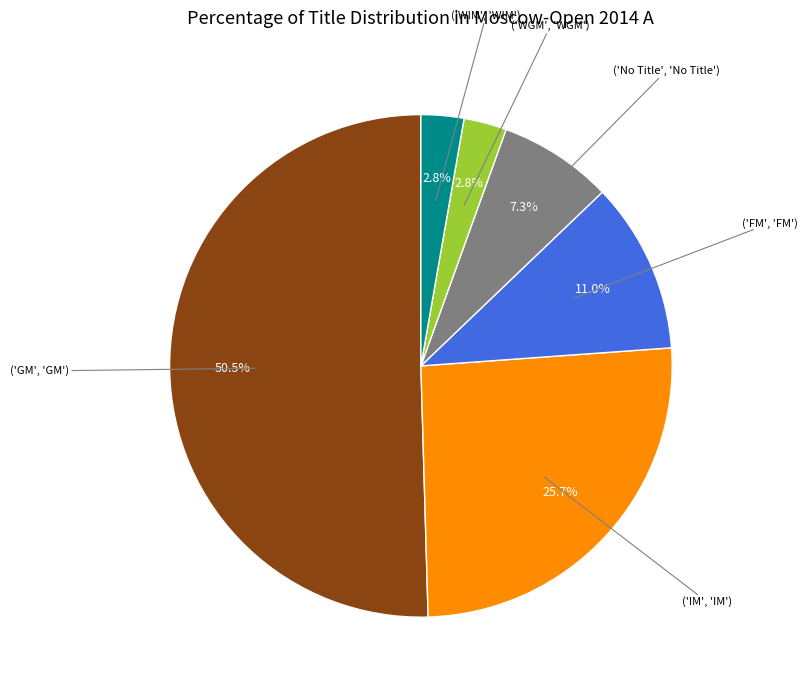

Rank the categories by value from lowest to highest.

WGM, WIM, , FM, IM, GM